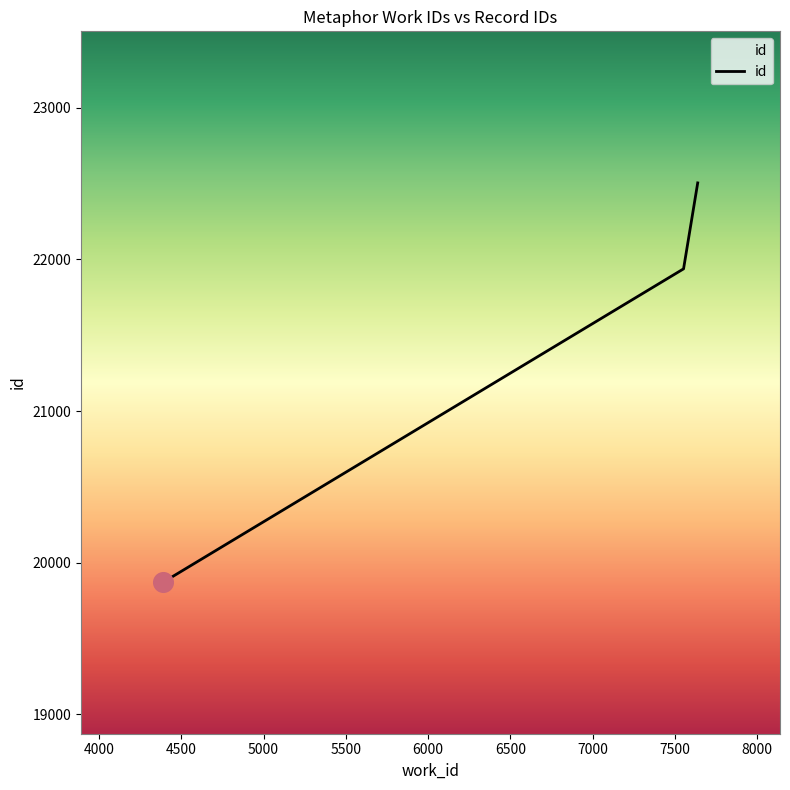

What is the greatest value displayed?

22505